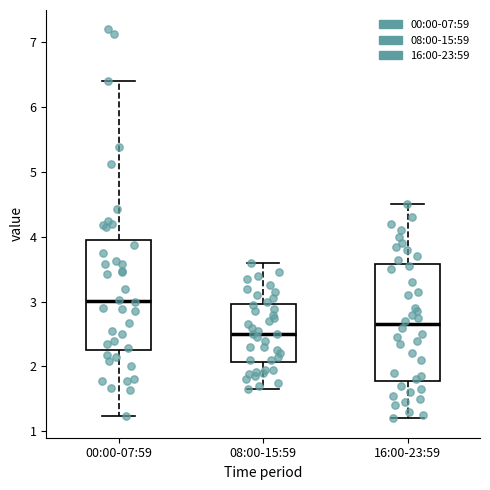

Reading left to right, transcribe this box plot: for each box, give where its median line is, the range the box spans, and where its two whiskers end, as read against the y-axis. The values are not printed on the chart, so give them approximately, as read against the axis.

00:00-07:59: median 3.0, box 2.3 to 3.9, whiskers 1.2 to 6.4
08:00-15:59: median 2.5, box 2.1 to 3.0, whiskers 1.7 to 3.6
16:00-23:59: median 2.7, box 1.8 to 3.6, whiskers 1.2 to 4.5